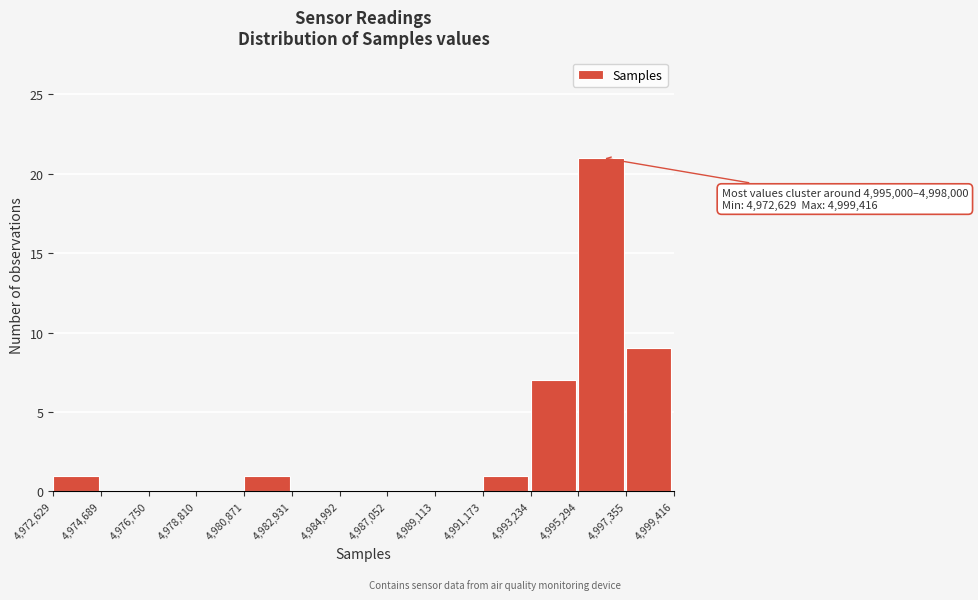

Over which range of the x-axis is the bar tallest?

4,995,294 to 4,997,355